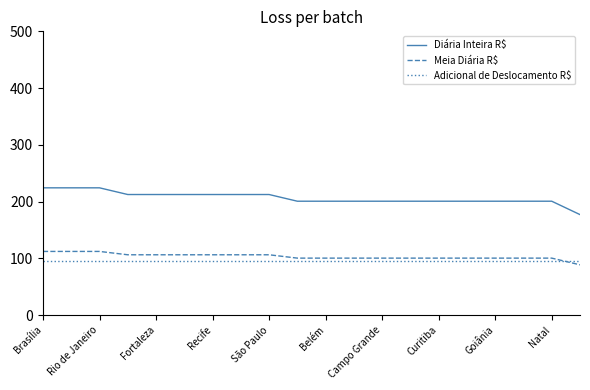

Which series has the widest spread of values?

Diária Inteira R$